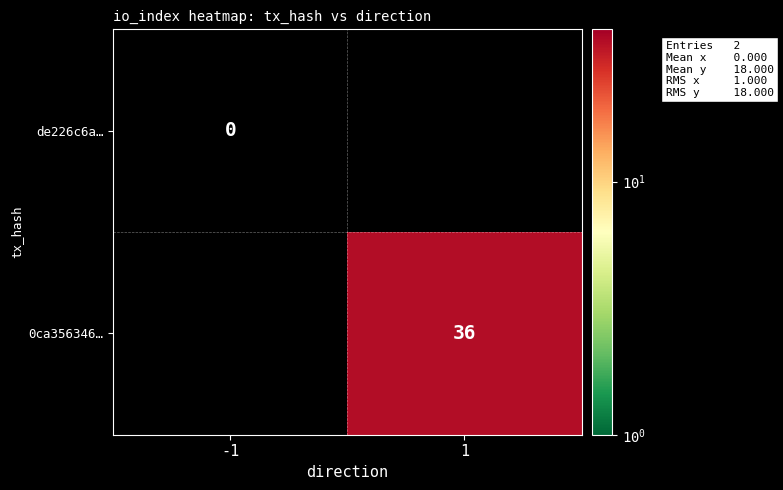

What is the greatest value displayed?

36.0